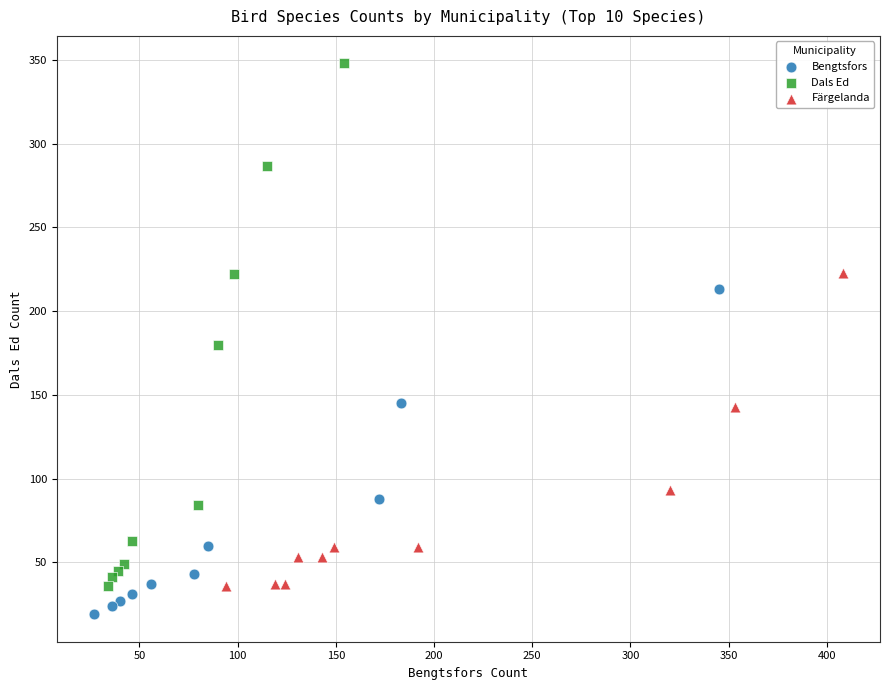

Which series contains the lowest Y value?

Bengtsfors